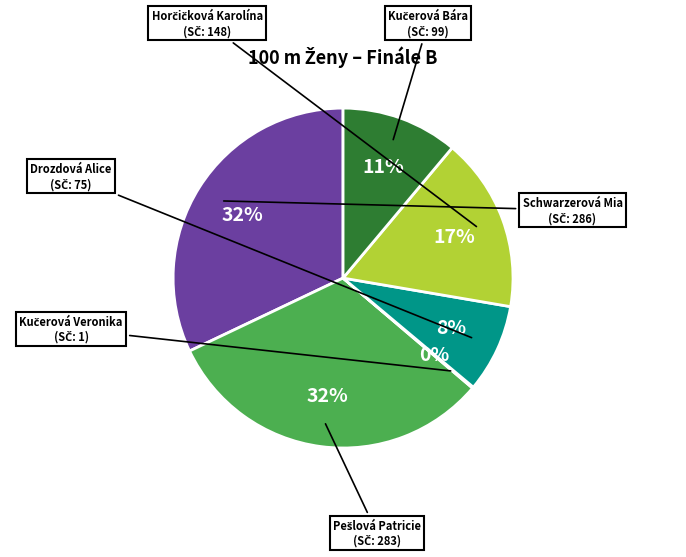

Does any single category account for the majority?

No